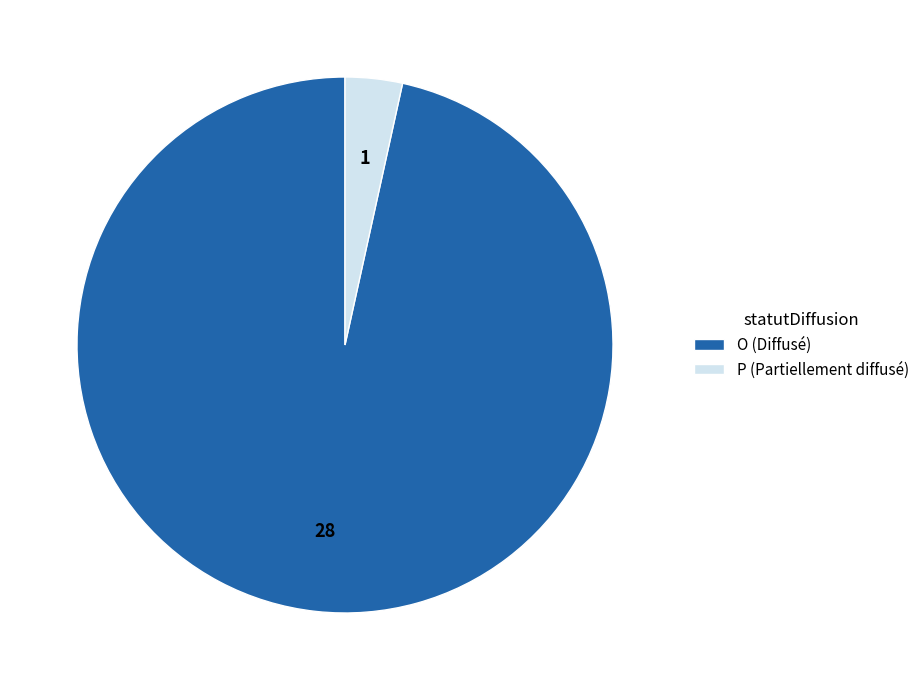

How many segments does this pie chart have?

2